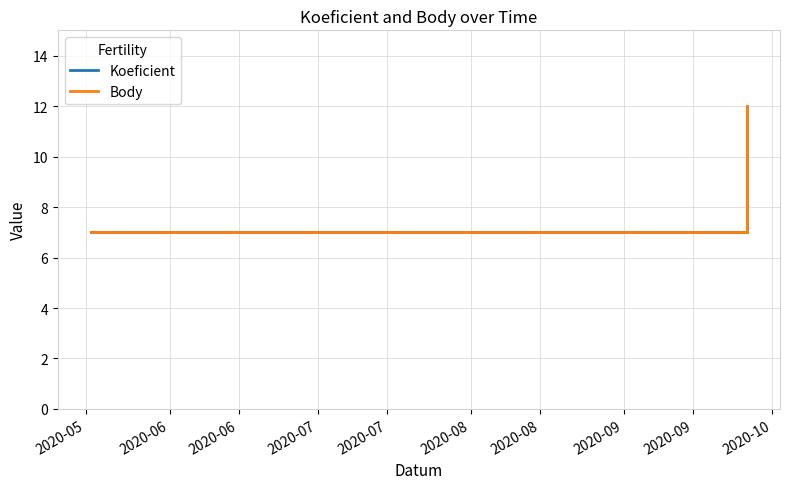

Which series has the largest range (max minus min)?

Koeficient